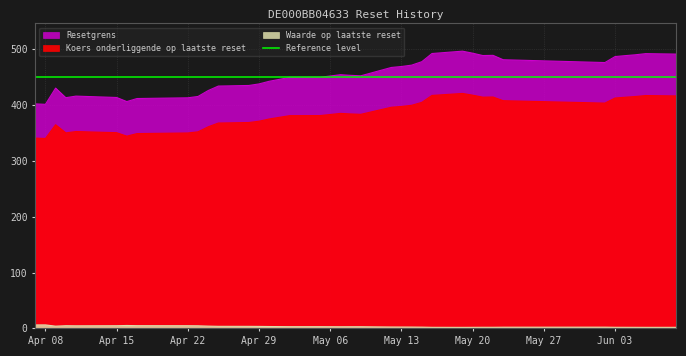

At which category does Koers onderliggende op laatste reset reach its first local valley?

Apr 08